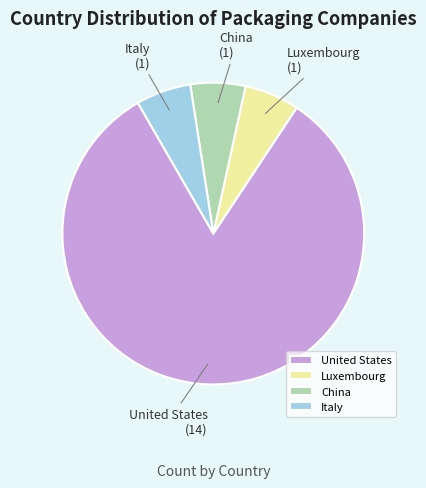

Which slice represents more than half of the pie?

United States